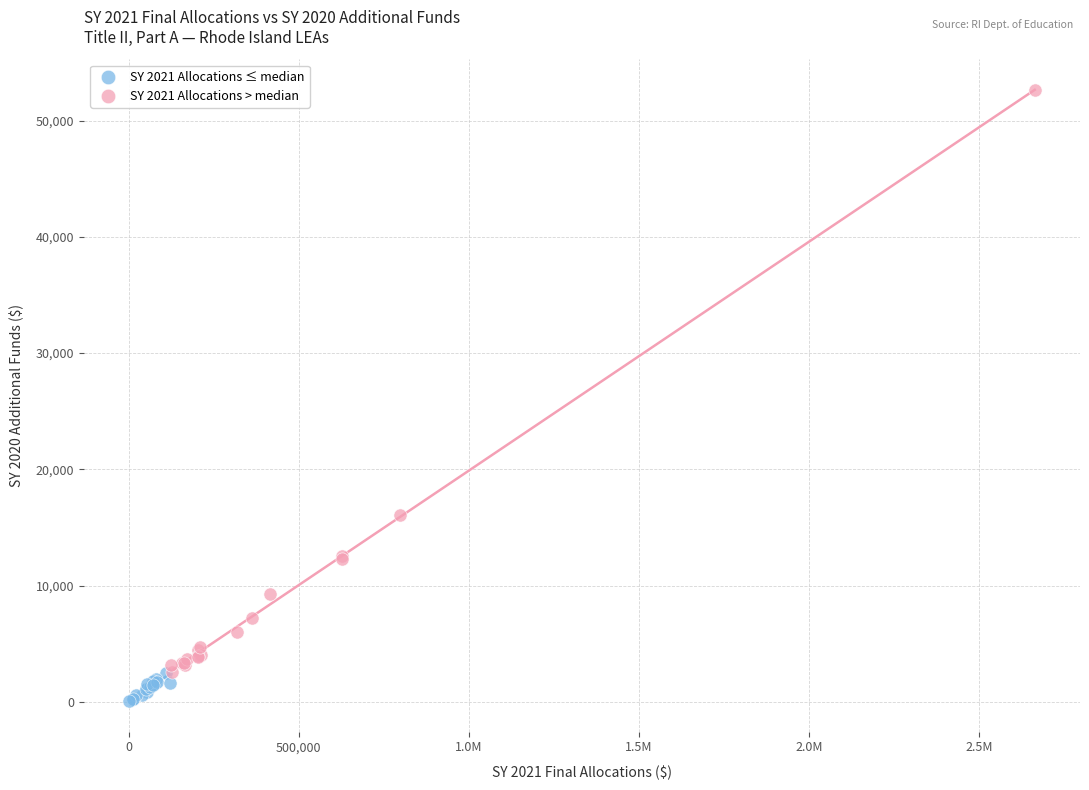

Which series contains the highest Y value?

SY 2021 Allocations > median